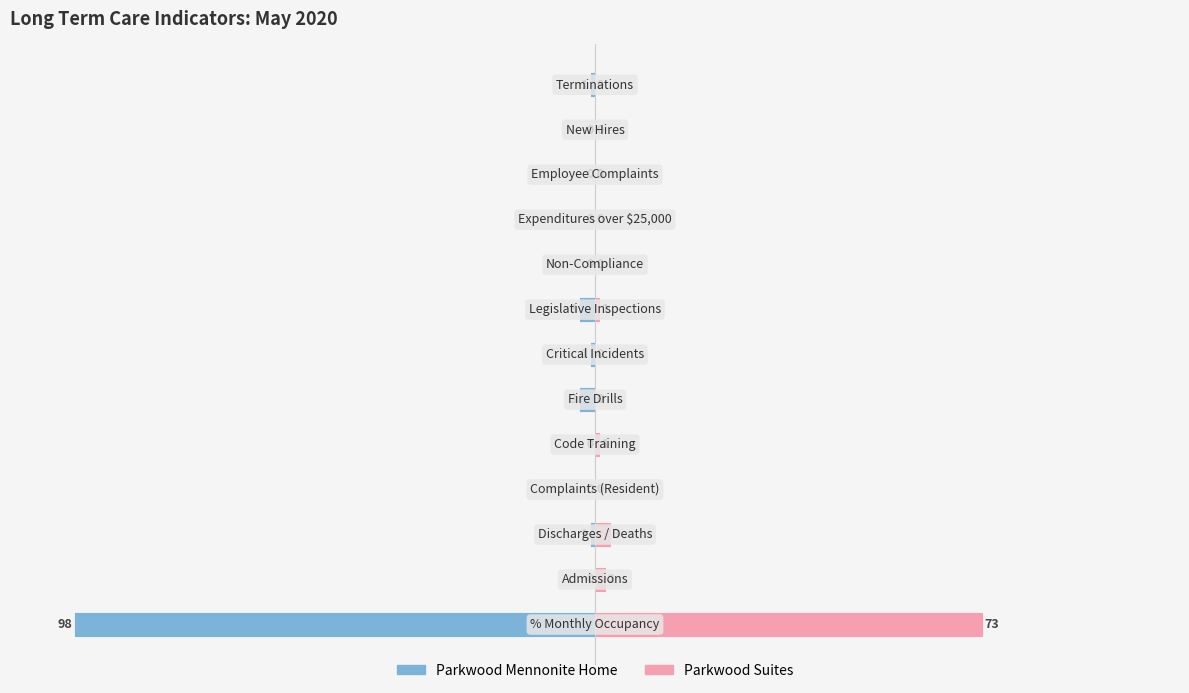

True or false: Parkwood Mennonite Home has a value of -39 at 4.

False